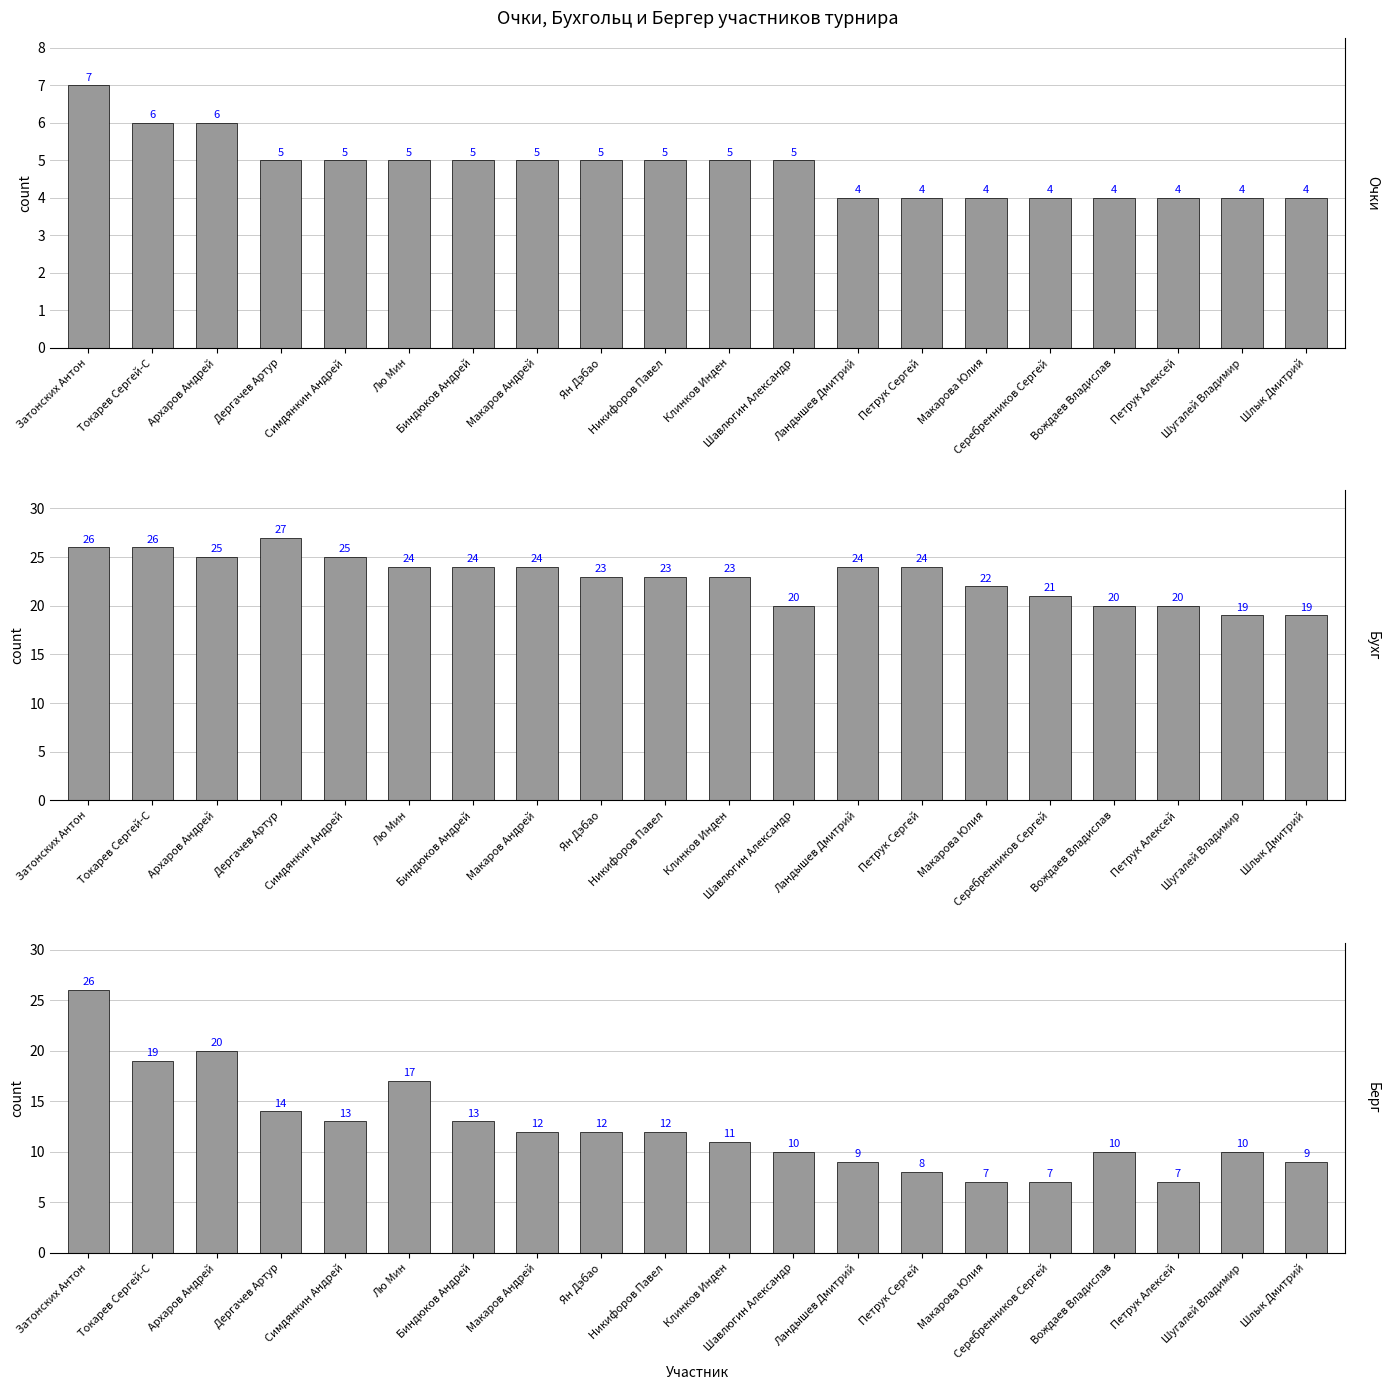

What is the difference between the Бухг values at Шугалей Владимир and Вождаев Владислав?

1